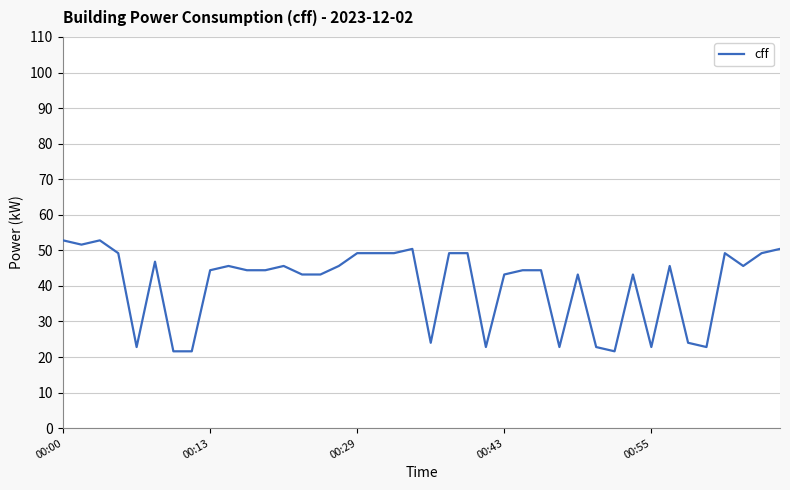

What is the minimum value shown in the chart?

21.6